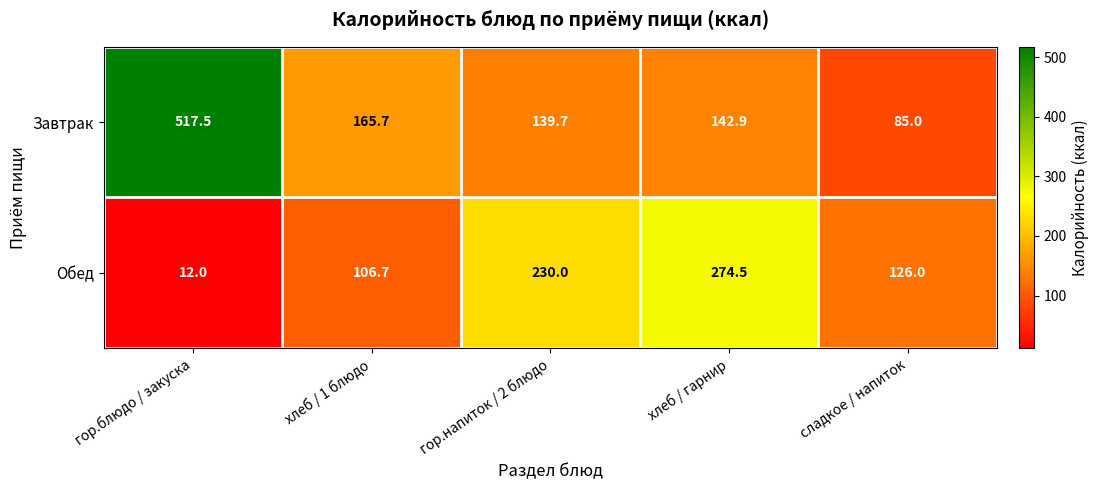

Which category has the highest value across all series?

гор.блюдо / закуска